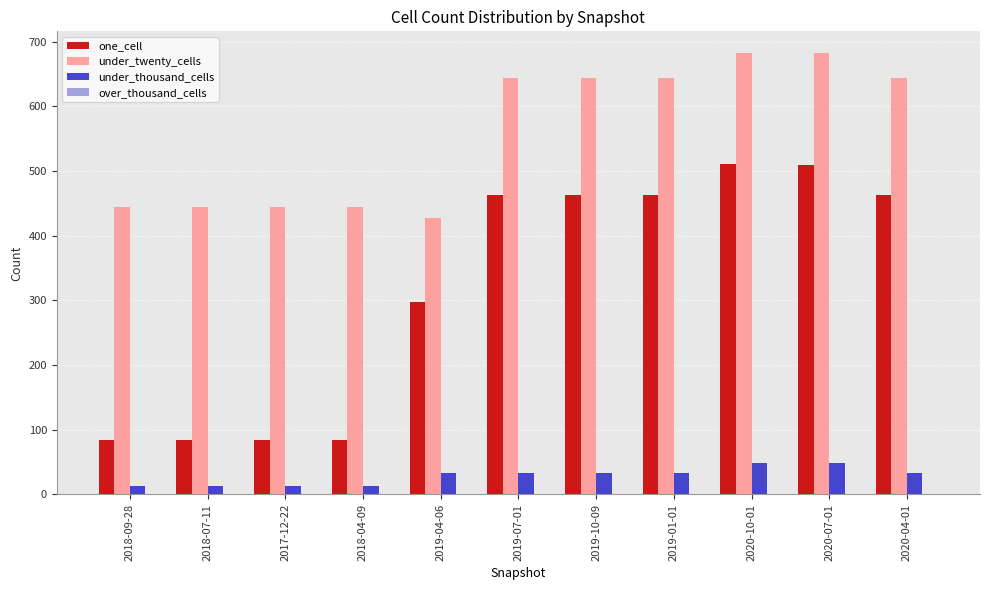

What is the difference between the maximum and minimum values in the one_cell series?

427